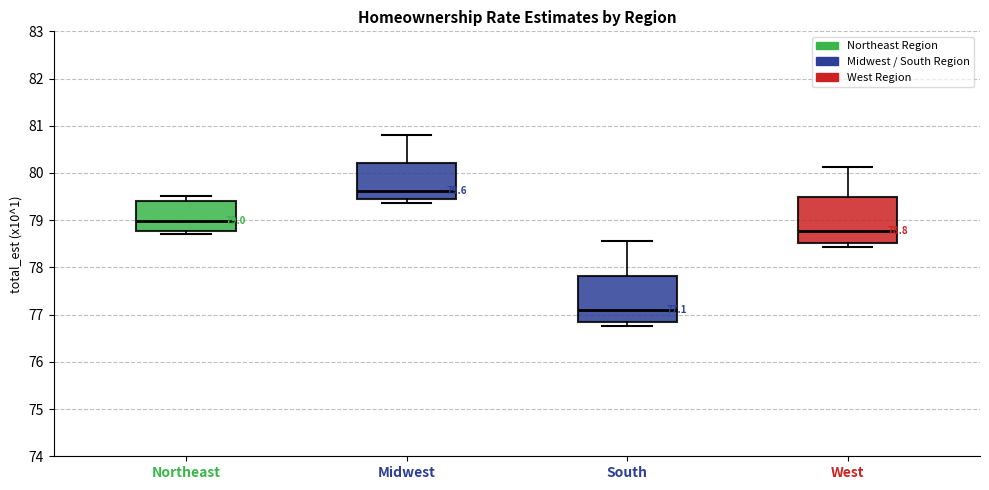

Which box has the highest median line?

Midwest